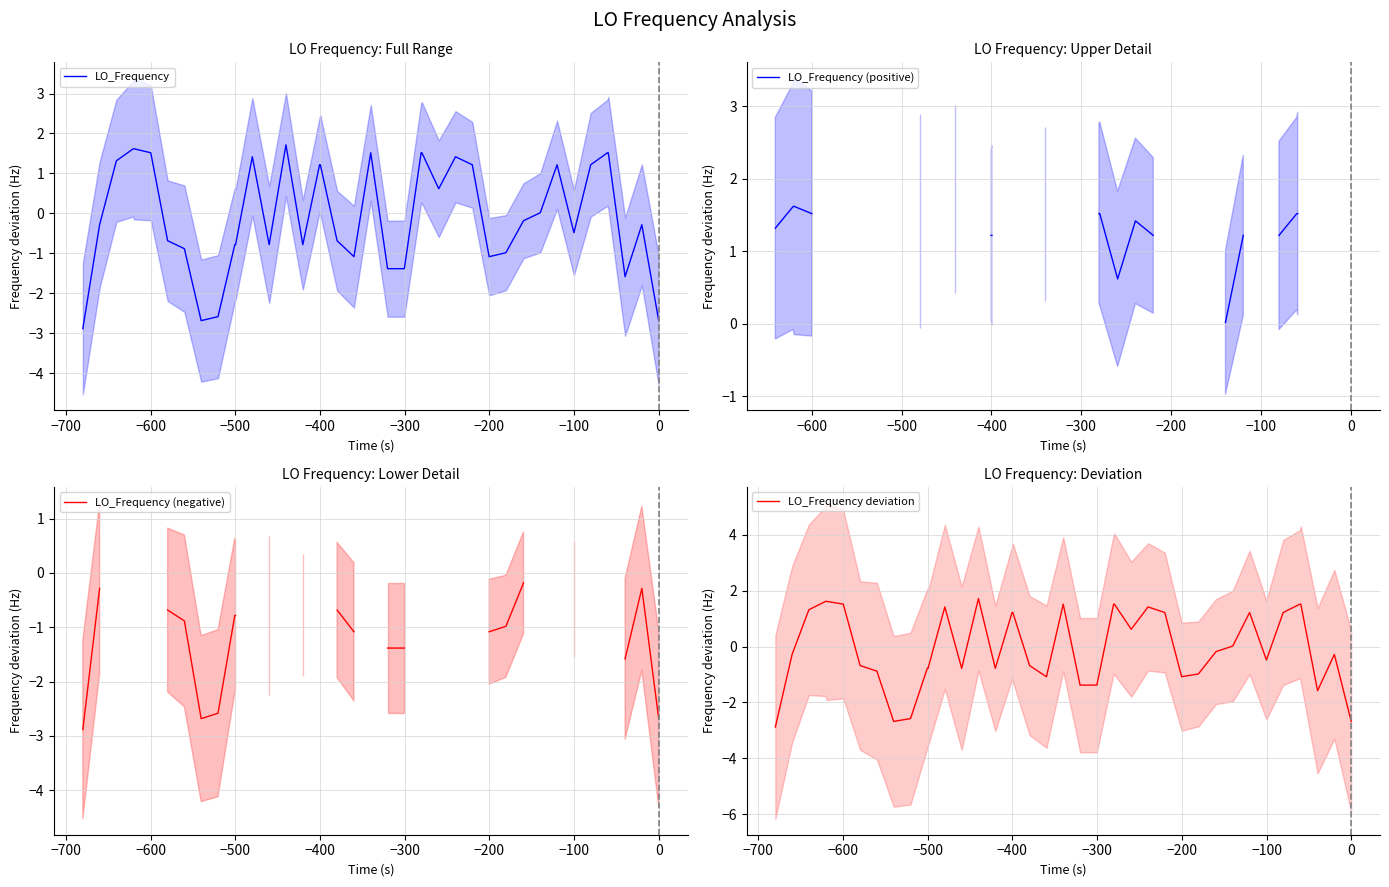

True or false: LO_Frequency and LO_Frequency (negative) cross at least once.

False